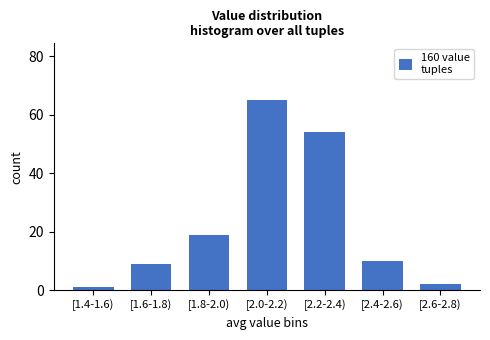

Reading left to right, what are all the values shown in this chart?

[1.4-1.6)=1	[1.6-1.8)=9	[1.8-2.0)=19	[2.0-2.2)=65	[2.2-2.4)=54	[2.4-2.6)=10	[2.6-2.8)=2